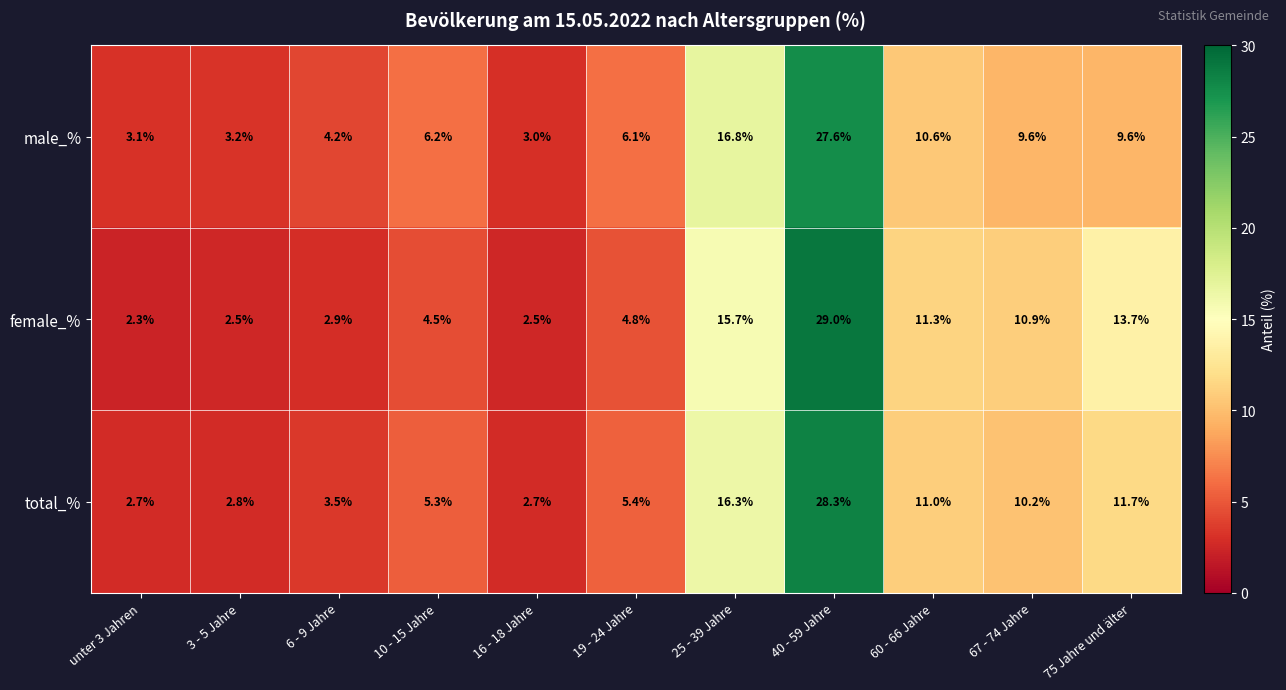

List the series in order of their peak value, highest first.

female_%, total_%, male_%